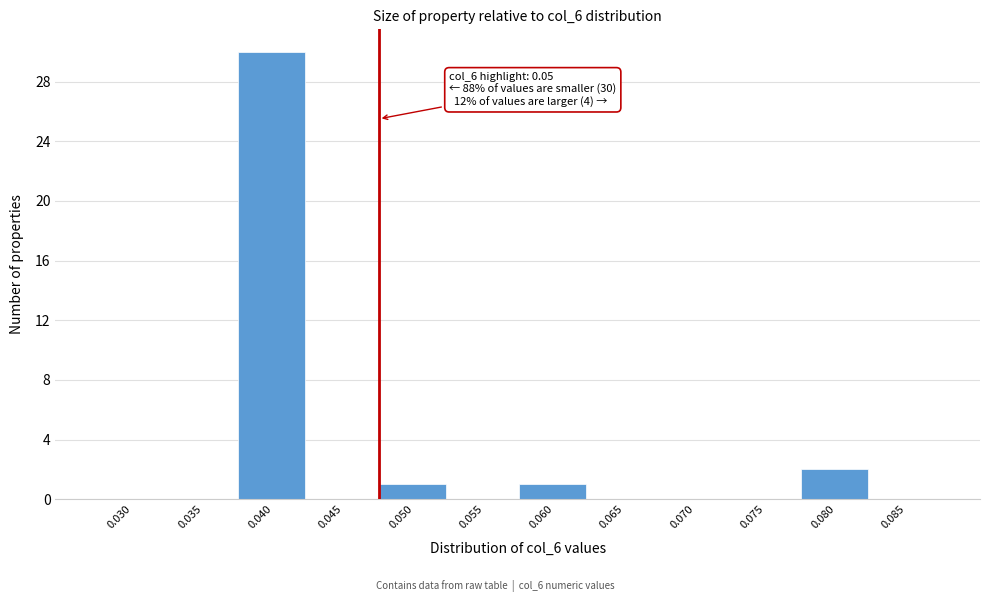

Reading left to right, extract all data points from this chart.

0.030=0	0.035=0	0.040=30	0.045=0	0.050=1	0.055=0	0.060=1	0.065=0	0.070=0	0.075=0	0.080=2	0.085=0